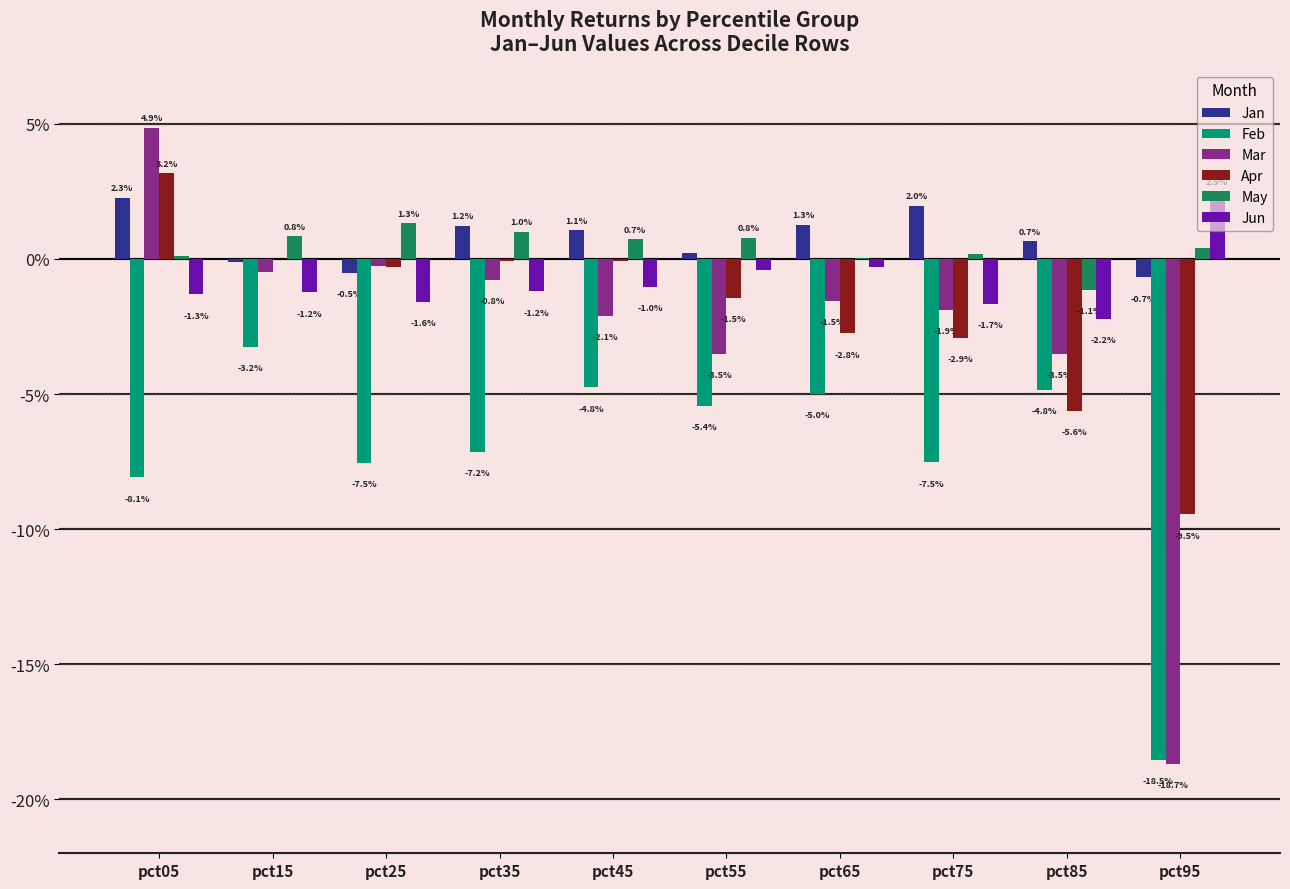

How many series are shown in this chart?

6